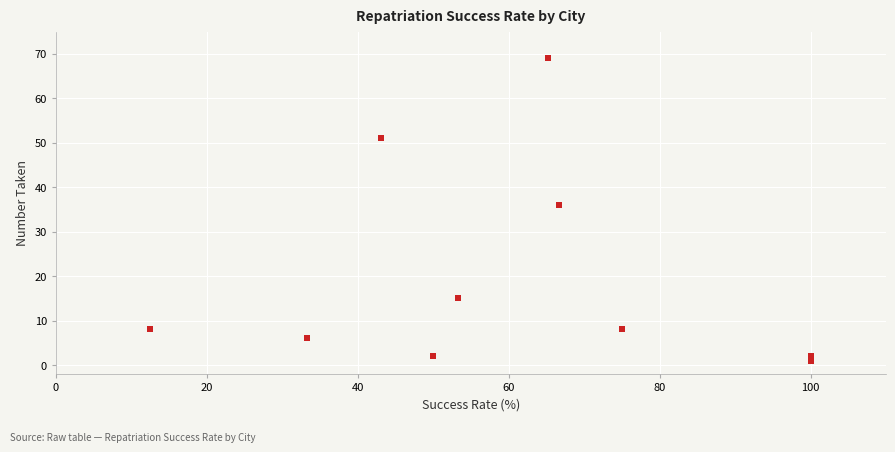

What Y value in the scatter plot is closest to 35?

36